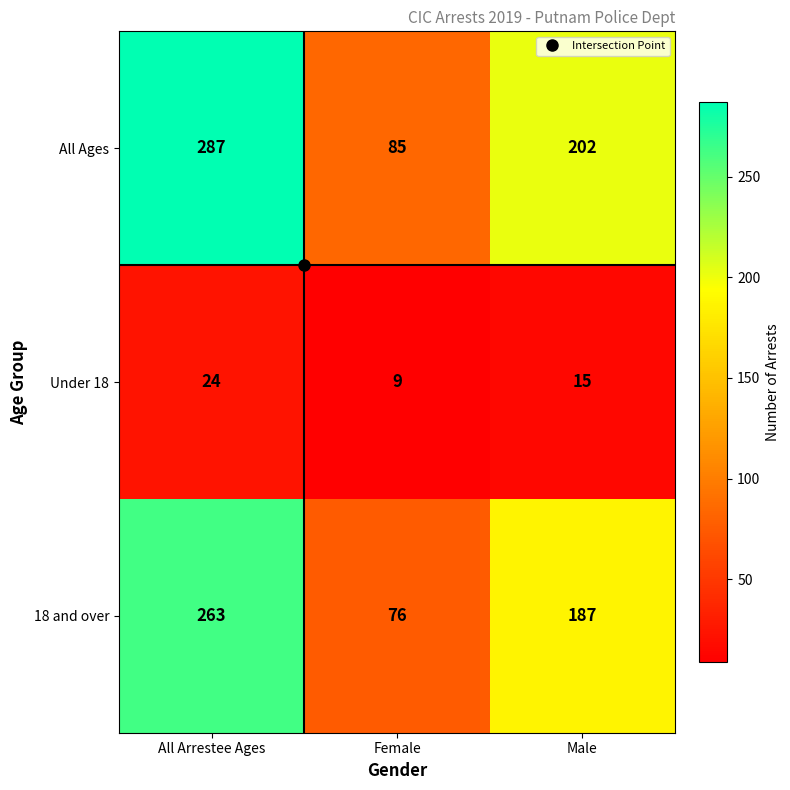

Where does the All Ages series first go above 202?

All Arrestee Ages